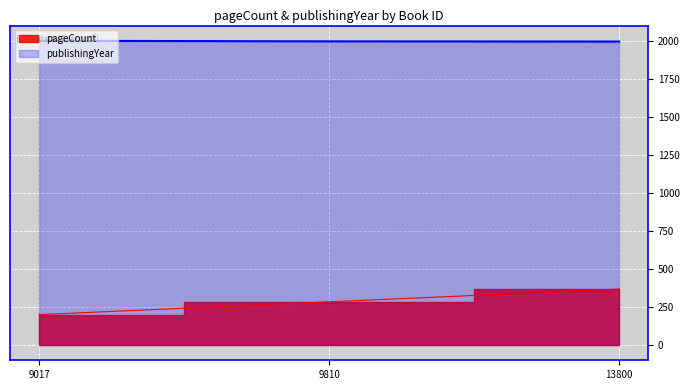

How many data points in pageCount are above 284?

1